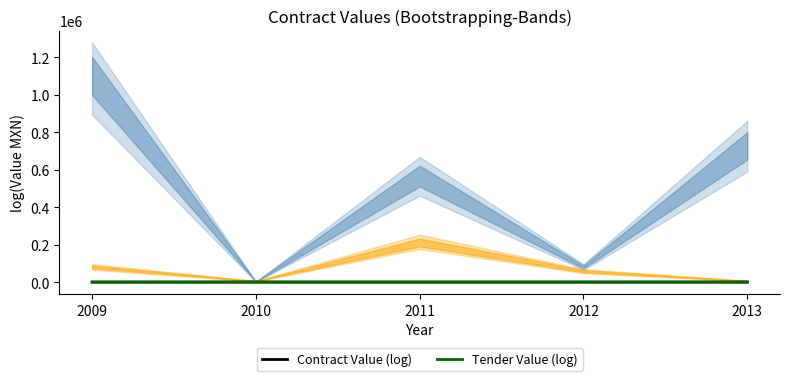

True or false: Contract Value (log) and Tender Value (log) cross at least once.

True